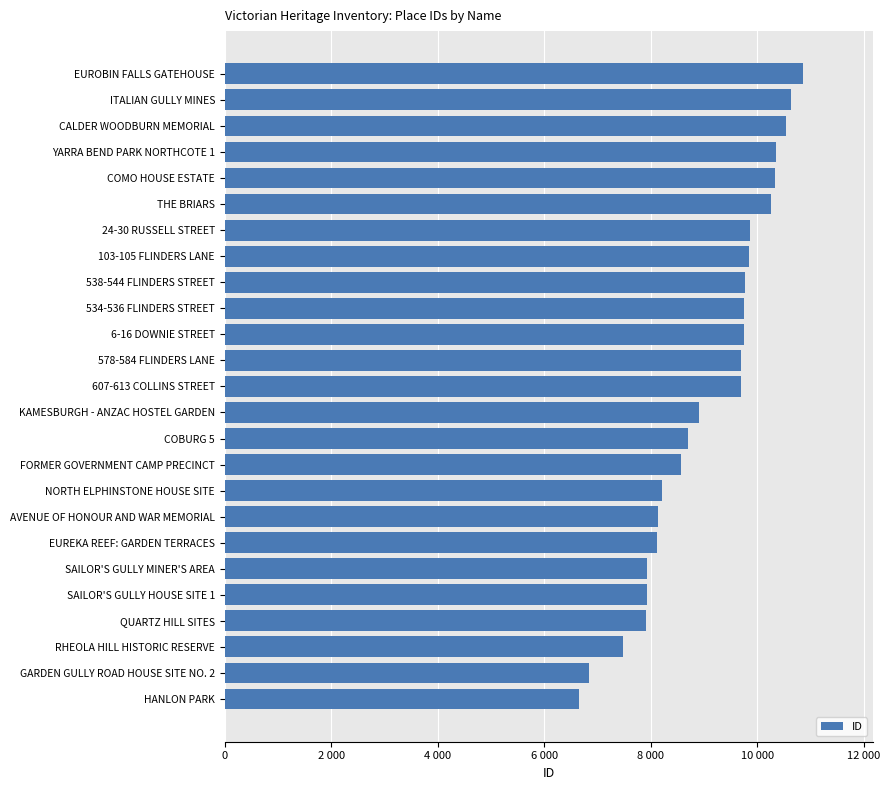

Are the bars horizontal?

Yes